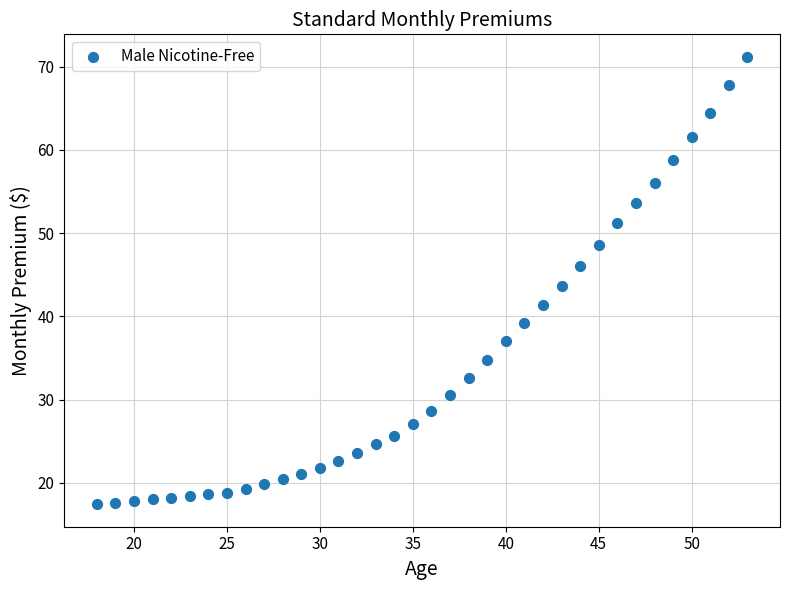

What is the range of X values (max minus min)?

35.0